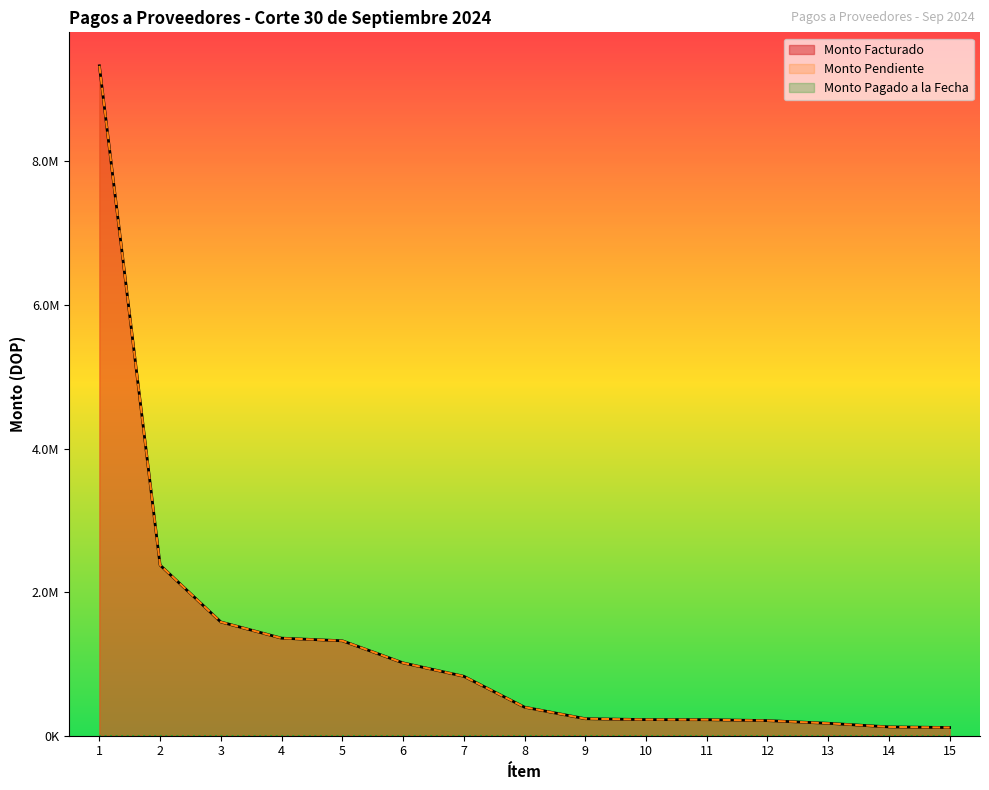

True or false: Monto Pendiente and Monto Facturado cross at least once.

False